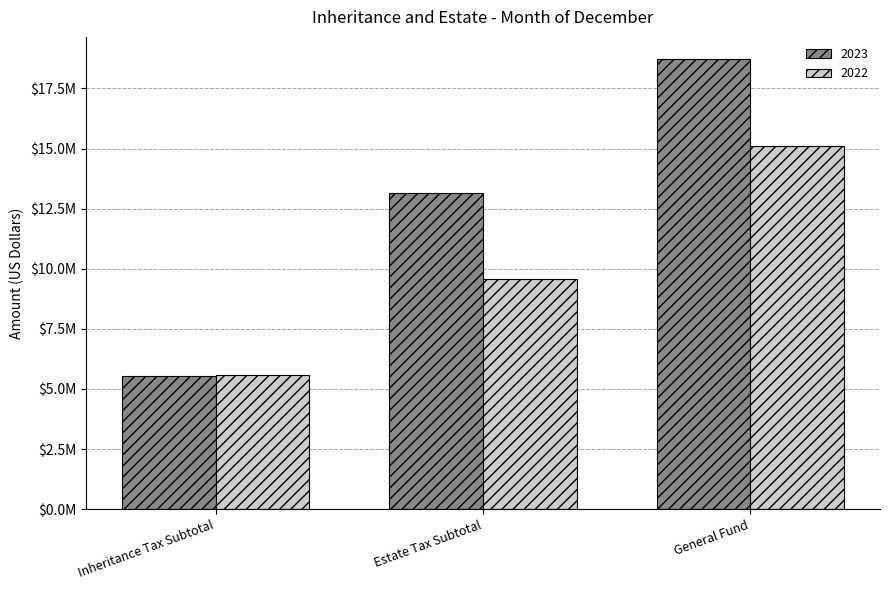

At which category is the sum across all series the highest?

General Fund